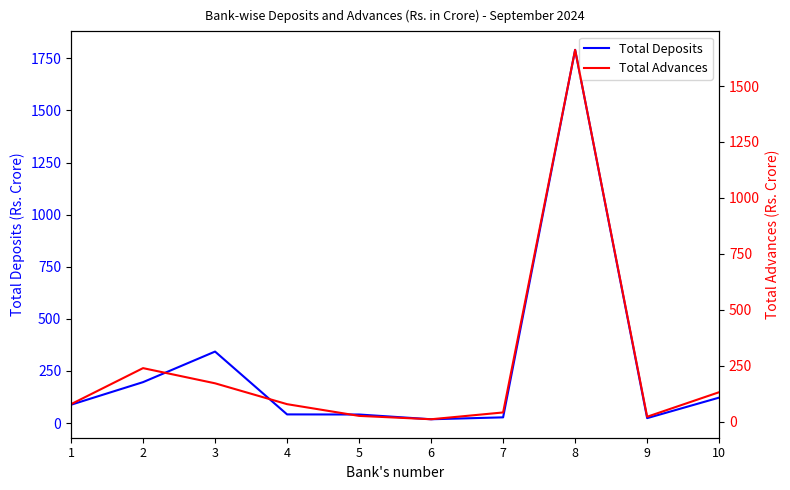

Is this an area chart (filled region under the line)?

No